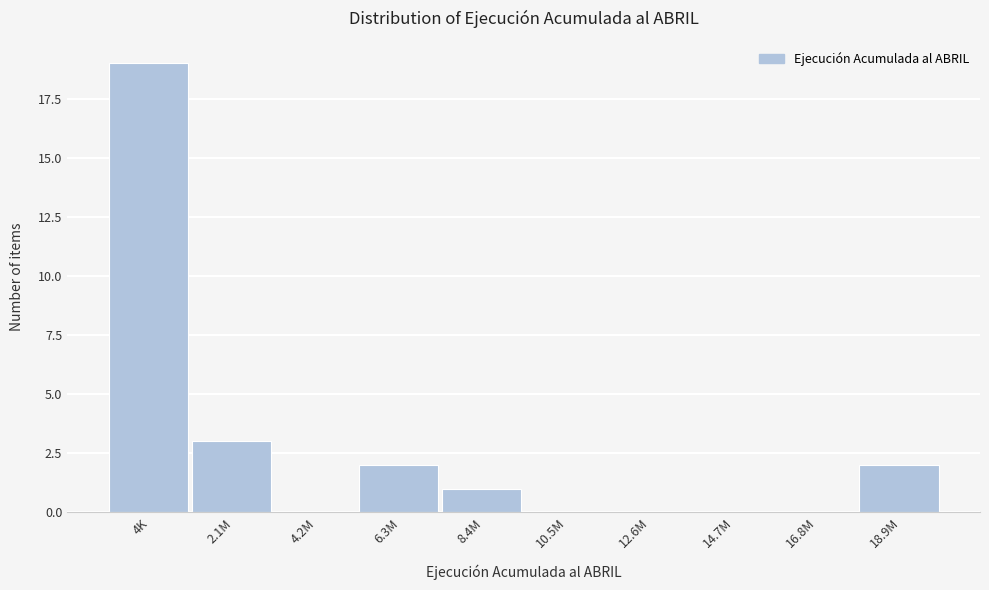

Reading right to left, what are all the values shown in this chart?

18.9M=2	16.8M=0	14.7M=0	12.6M=0	10.5M=0	8.4M=1	6.3M=2	4.2M=0	2.1M=3	4K=19